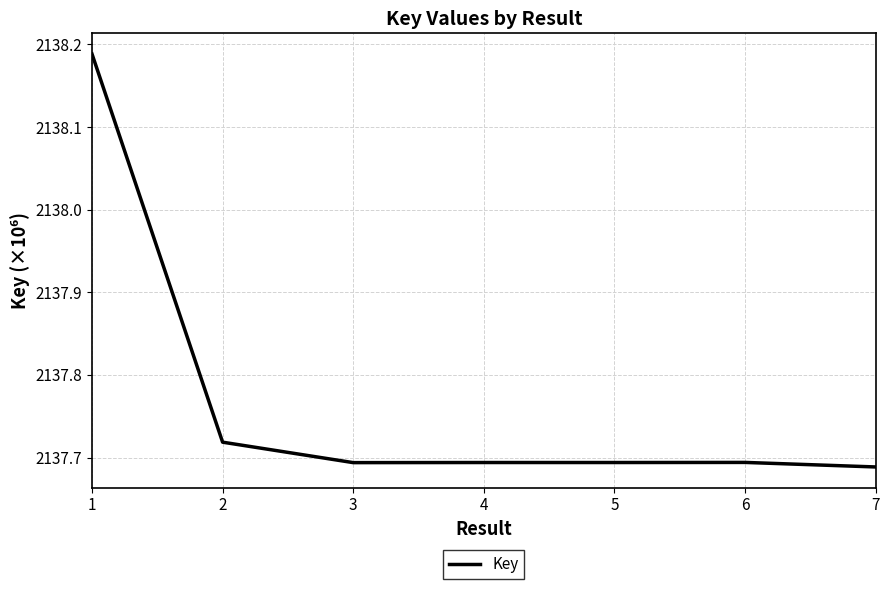

What is the sum of all values?

14964.4